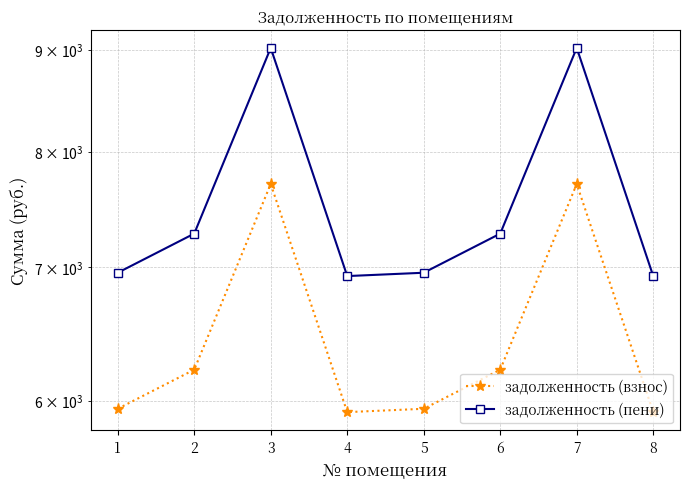

Which has a higher value, 3 or 8?

3